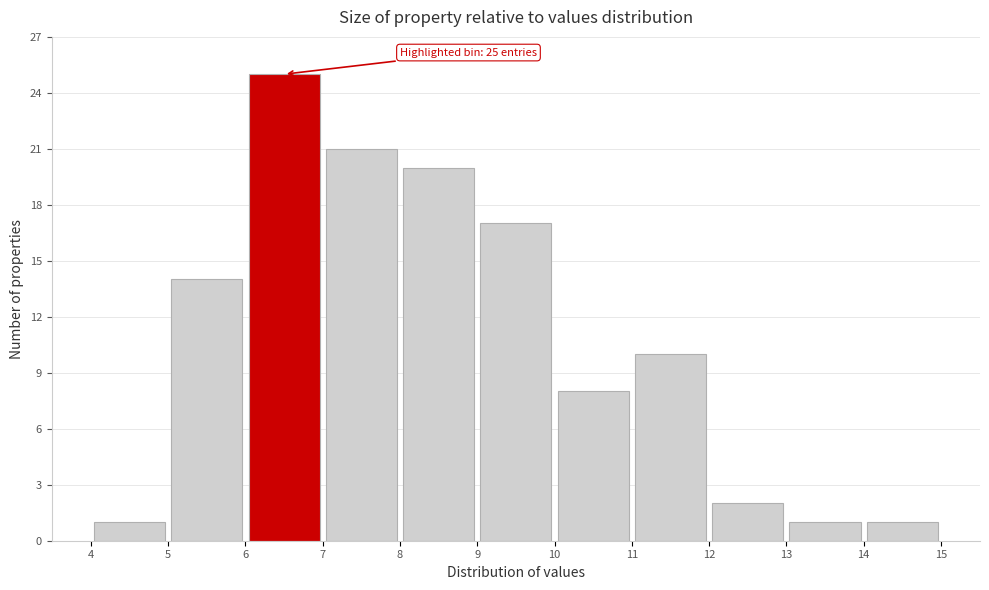

Over which range of the x-axis is the bar tallest?

6 to 7